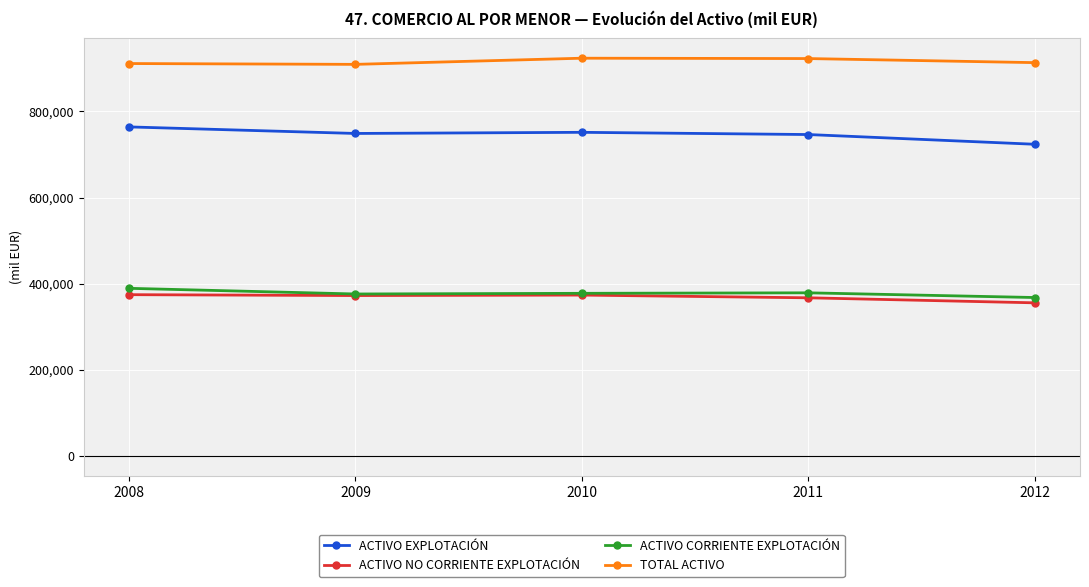

What is the value of the ACTIVO EXPLOTACIÓN point at the 2nd from the left?

748816